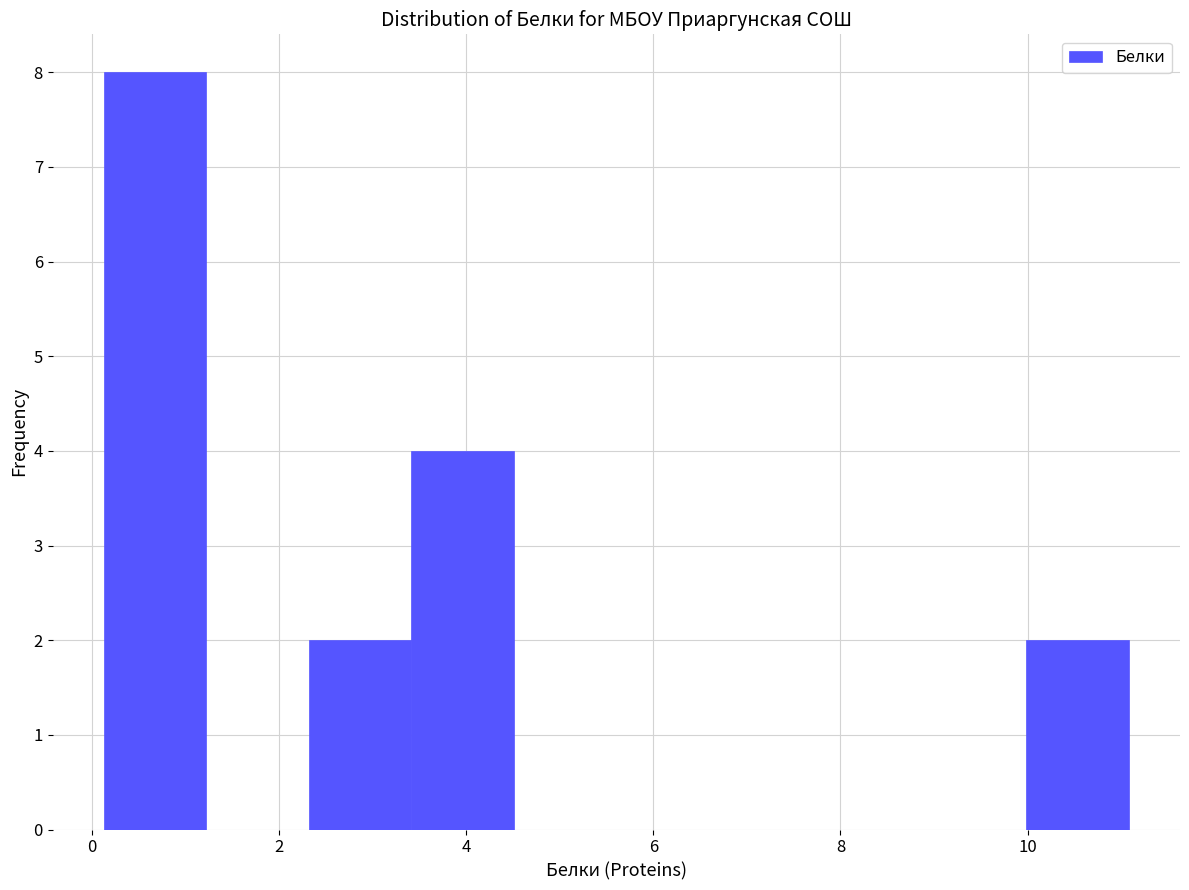

What is the height of the bar covering 3.4 to 4.6 on the x-axis? Neither the bar edges nor the heights are printed on the chart, so give them approximately, as read against the axes.

4